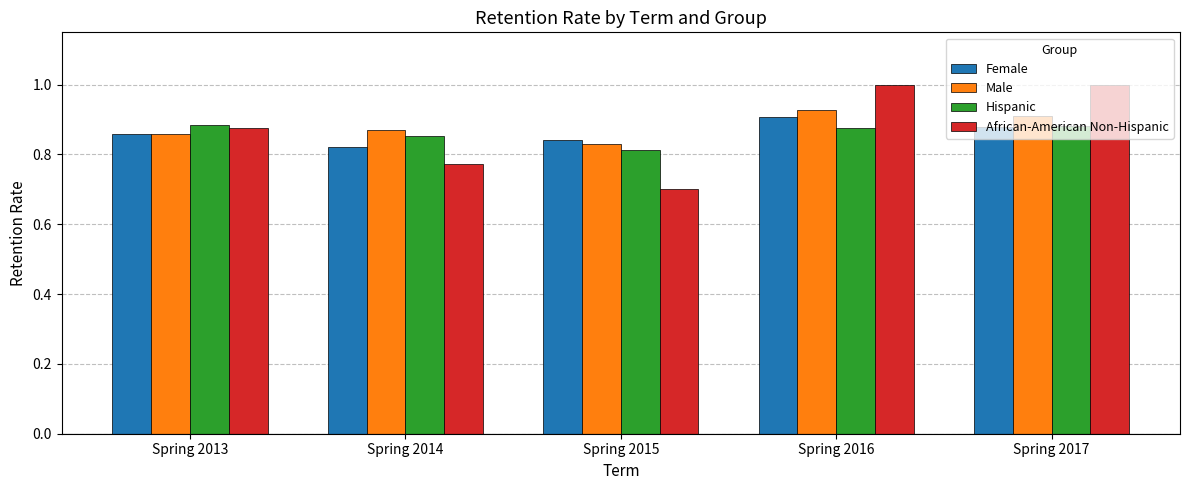

Where is Male nearest to the value 0?

Spring 2015